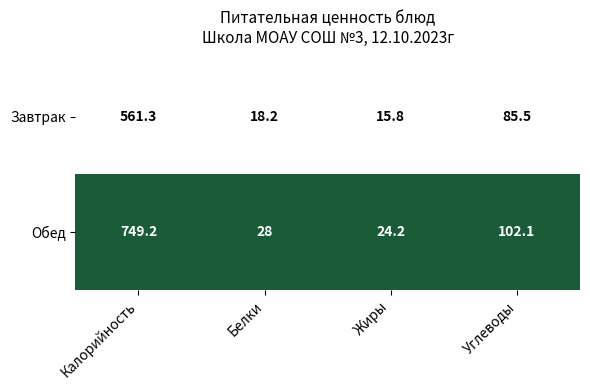

The value of Обед at Белки is 13.2. True or false?

False